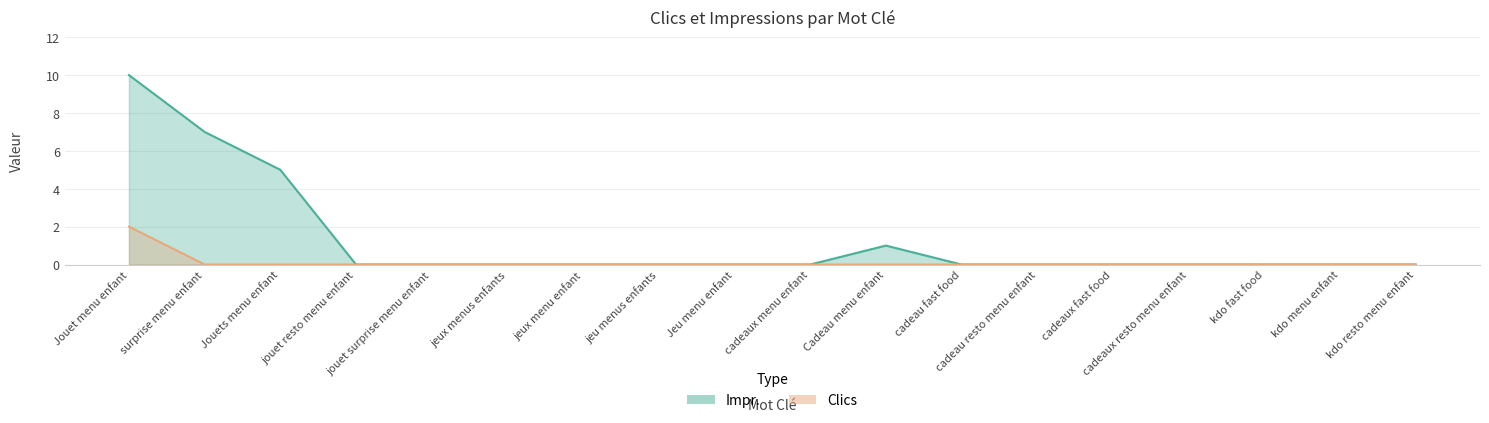

How many data points does each series have?

18